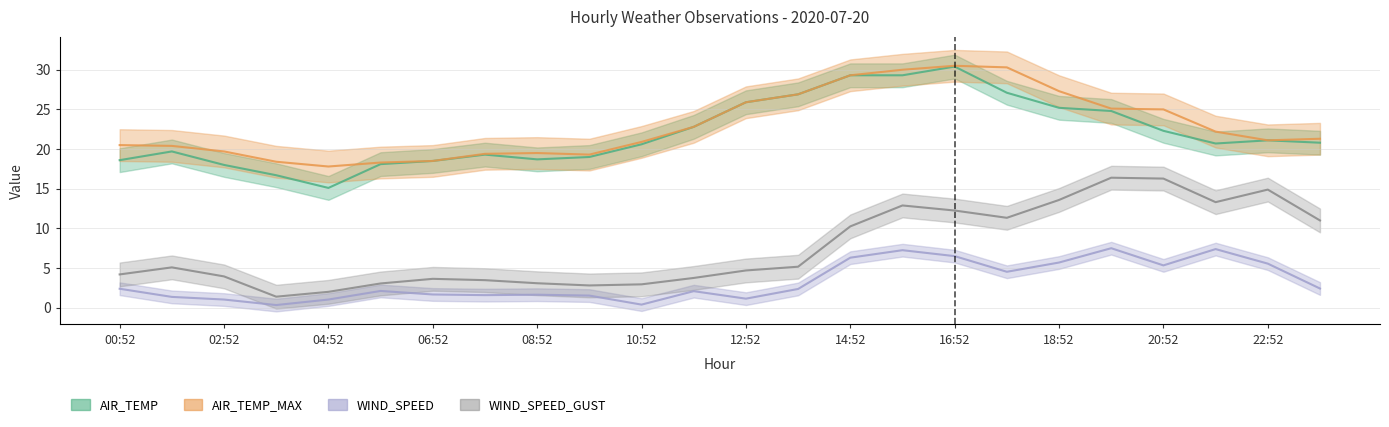

At 20:52, list the series in order from smallest to largest.

WIND_SPEED, WIND_SPEED_GUST, AIR_TEMP, AIR_TEMP_MAX